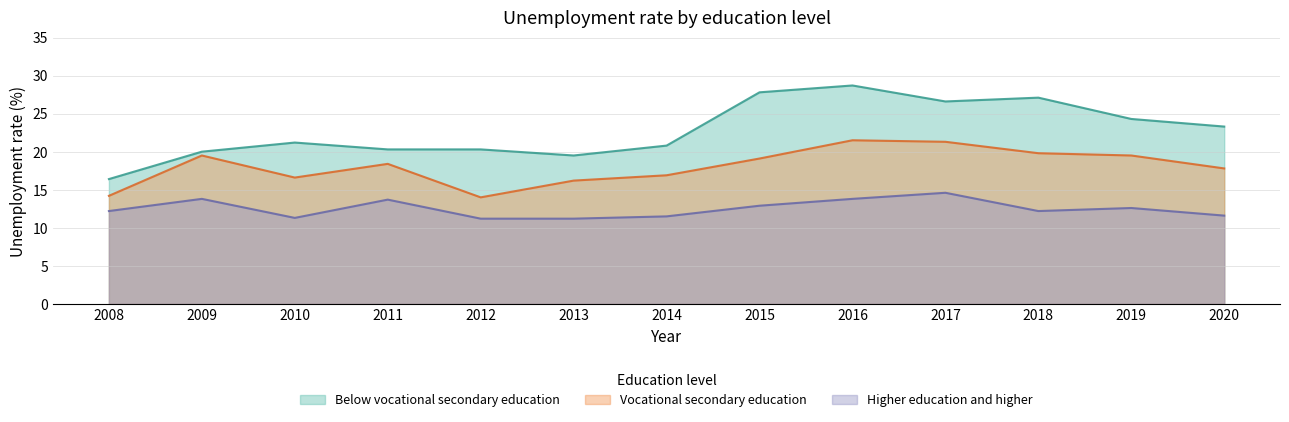

True or false: Vocational secondary education has a value of 21.5 at 2016.

True